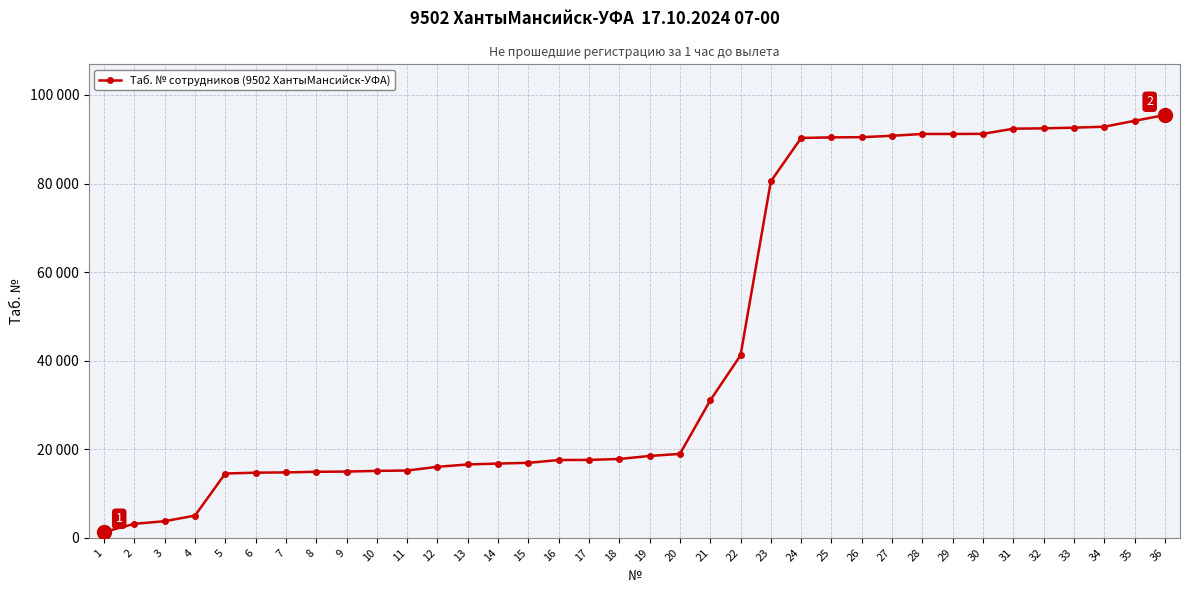

Does the chart have visible grid lines?

Yes